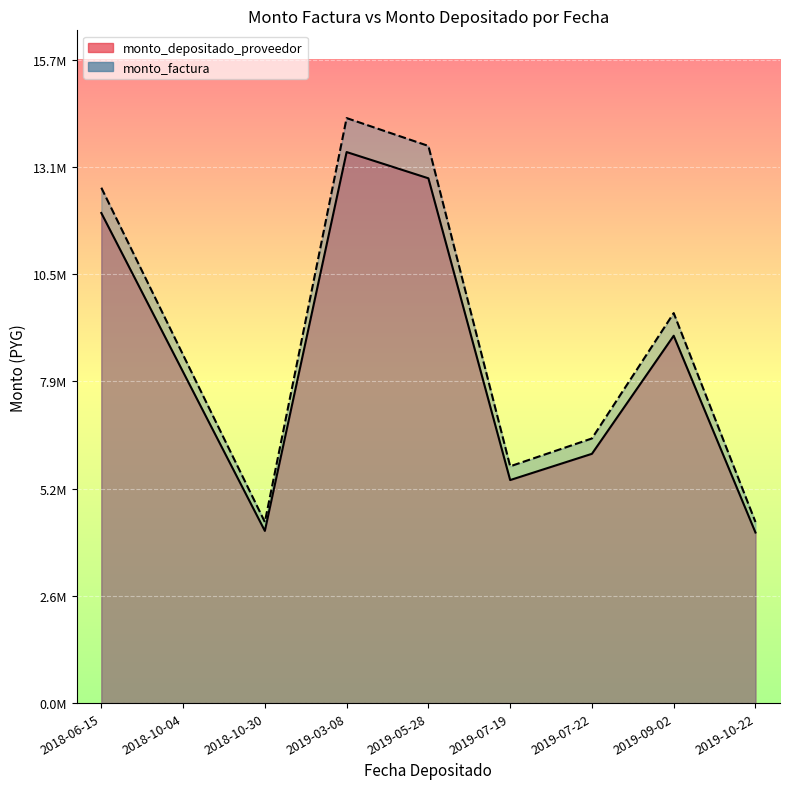

At which category is the sum across all series the highest?

2019-03-08